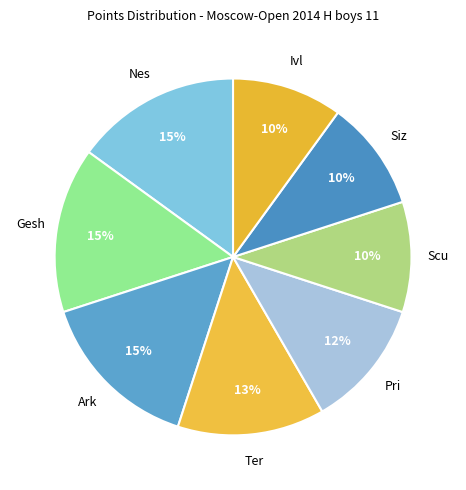

What is the smallest slice in the pie chart?

Schukin Maksim